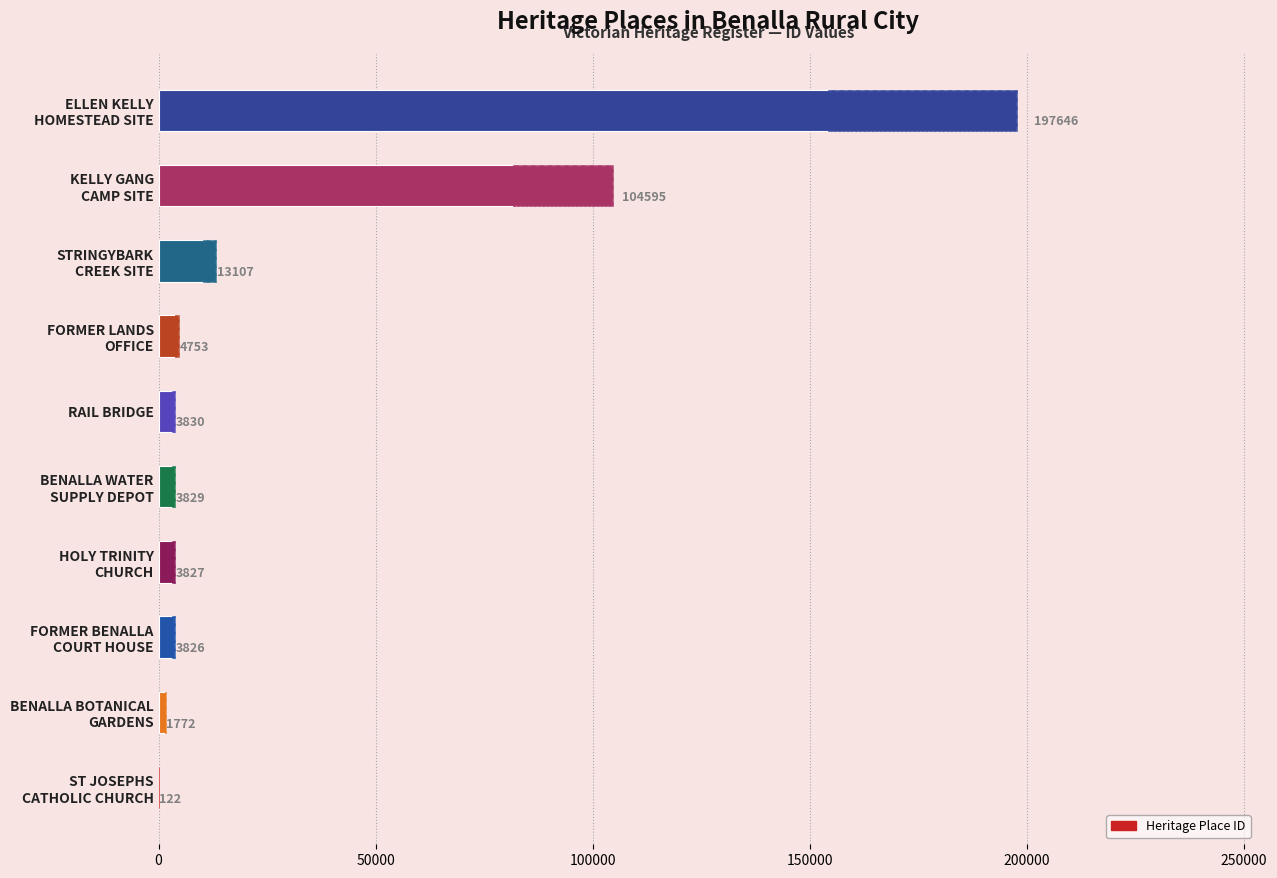

How many bars are there in total?

10